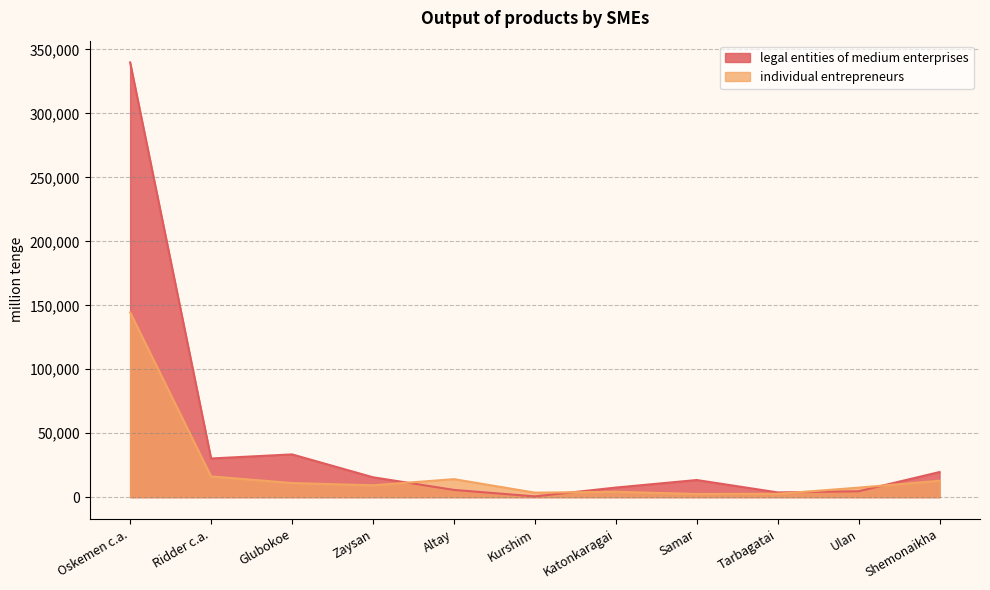

Which series has the largest total across all categories?

legal entities of medium enterprises